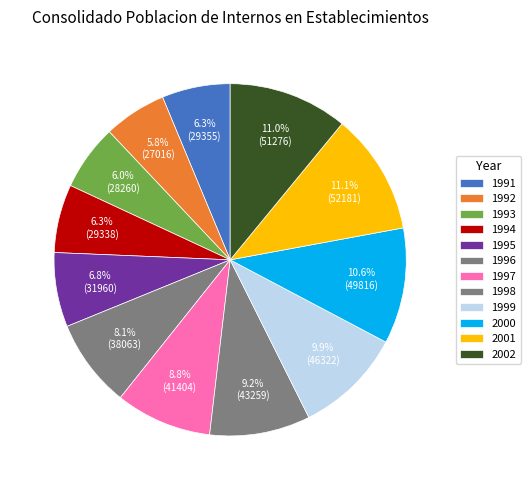

The 1997 slice represents 24% of the pie. True or false?

False